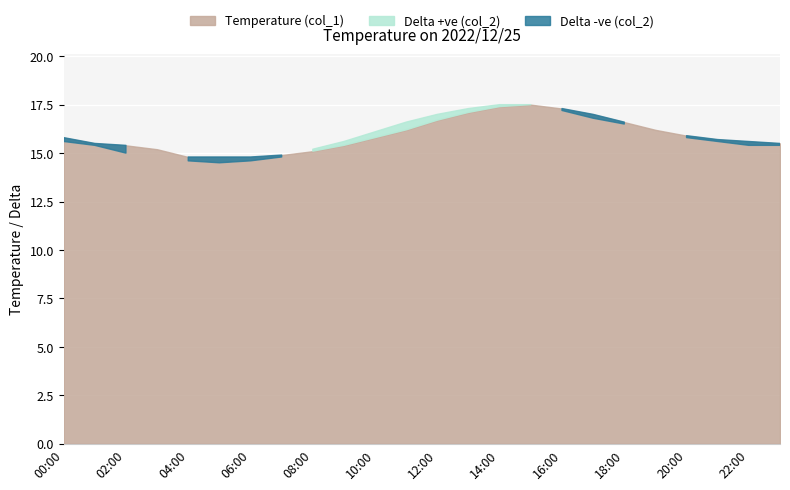

What is the greatest value displayed?

17.5